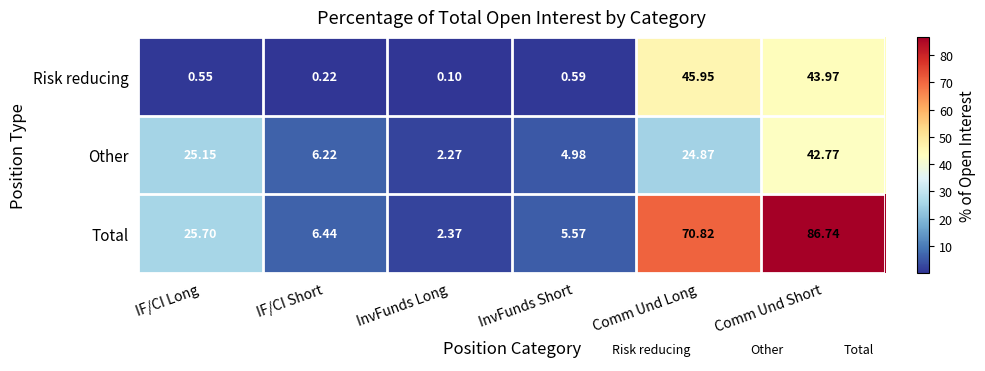

At Comm Und Short, list the series in order from smallest to largest.

Other, Risk reducing, Total